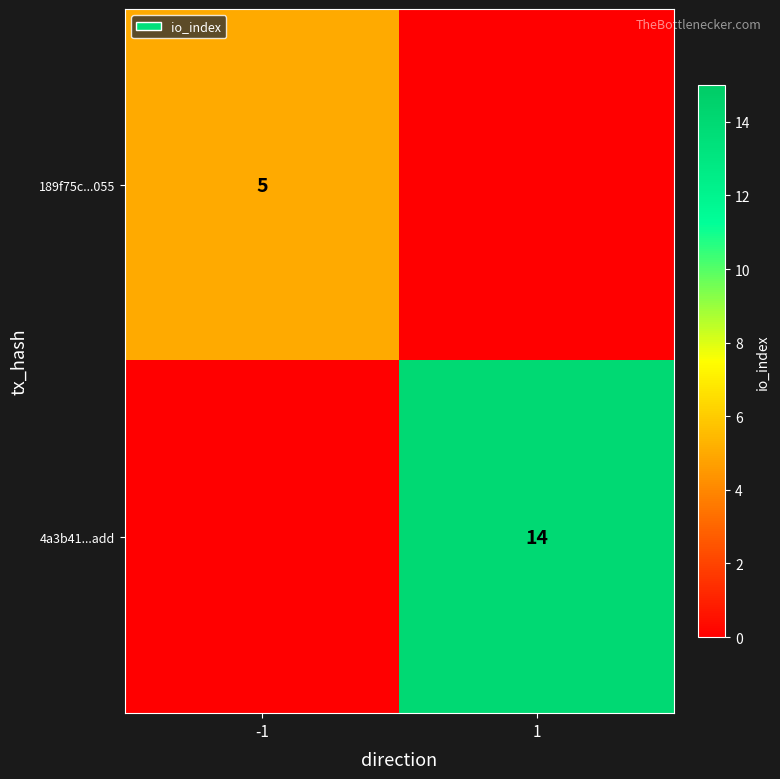

Is it true that 189f75c...055 equals 9 at -1?

False